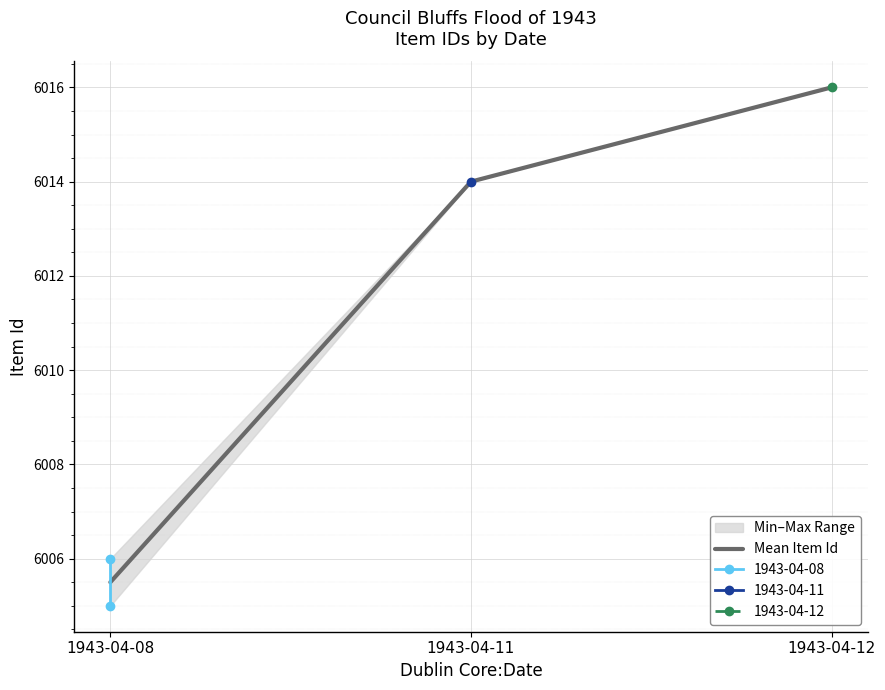

List the labels in order of value, smallest first.

1943-04-08, 1943-04-11, 1943-04-12